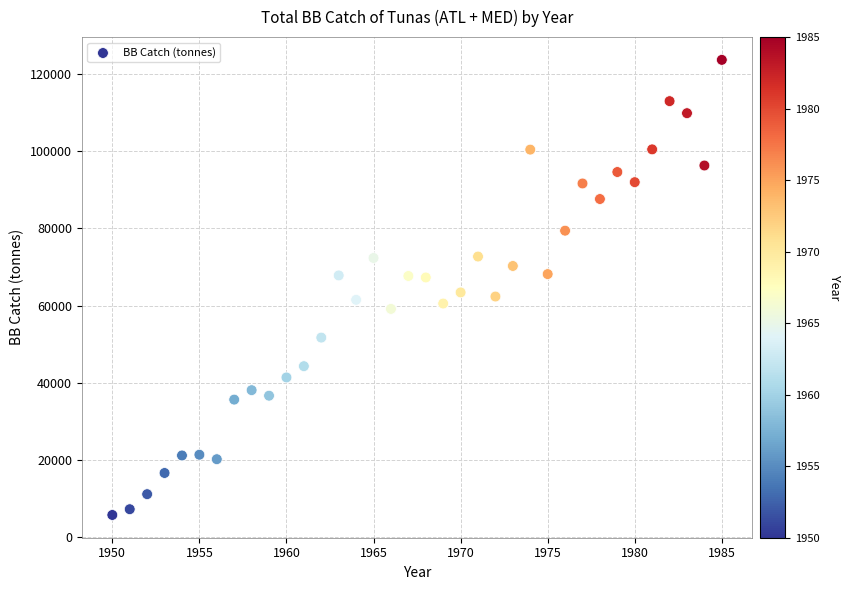

What is the range of X values (max minus min)?

35.0